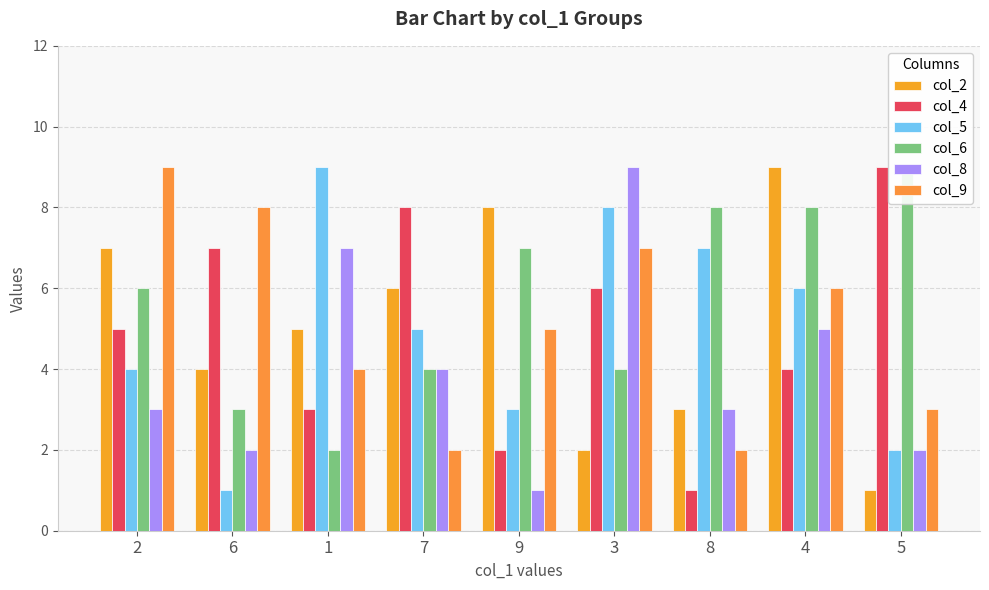

How many bars are there in total?

54